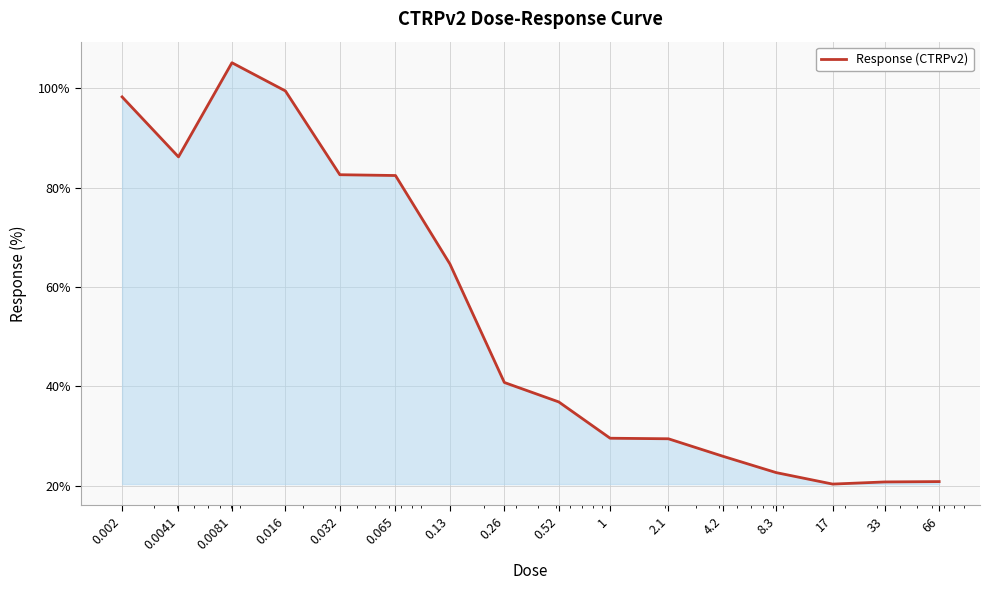

What is the difference between the maximum and minimum values?

84.7